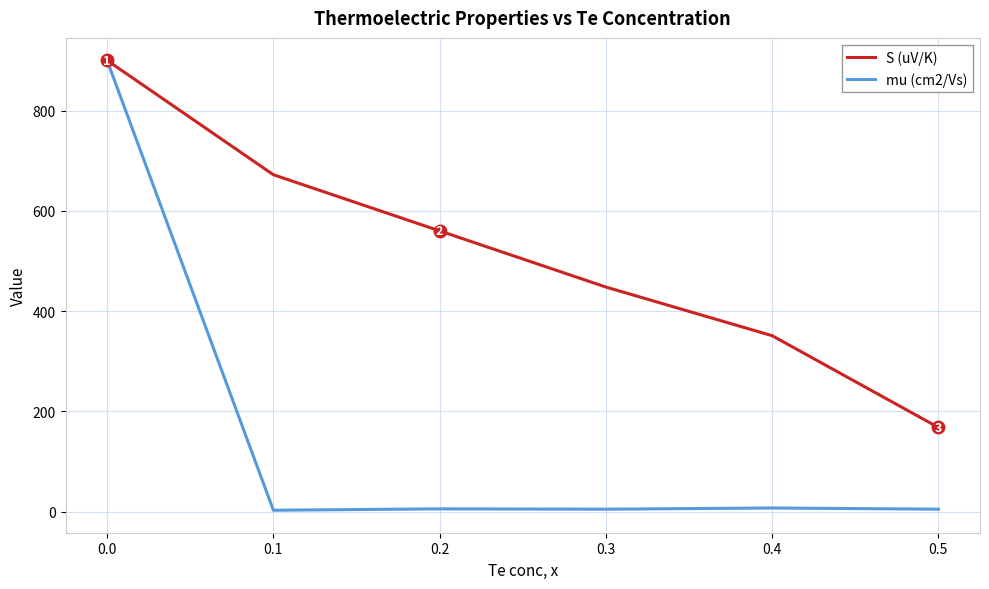

Which series has the largest range (max minus min)?

mu (cm2/Vs)